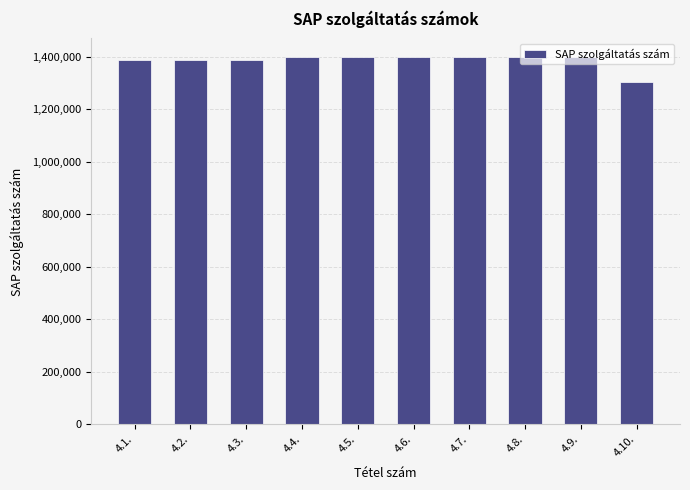

How many bars are there in total?

10